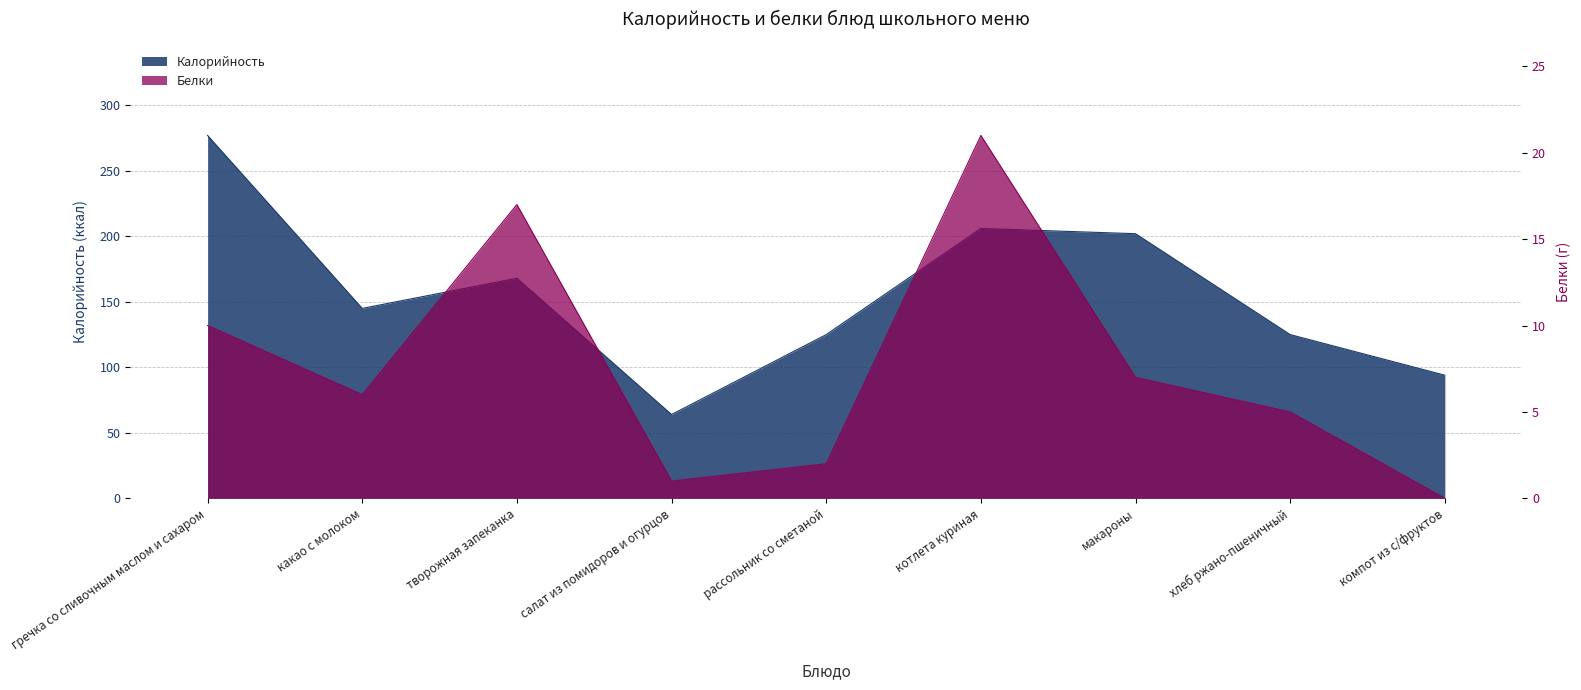

At how many categories does at least one series exceed 0?

9